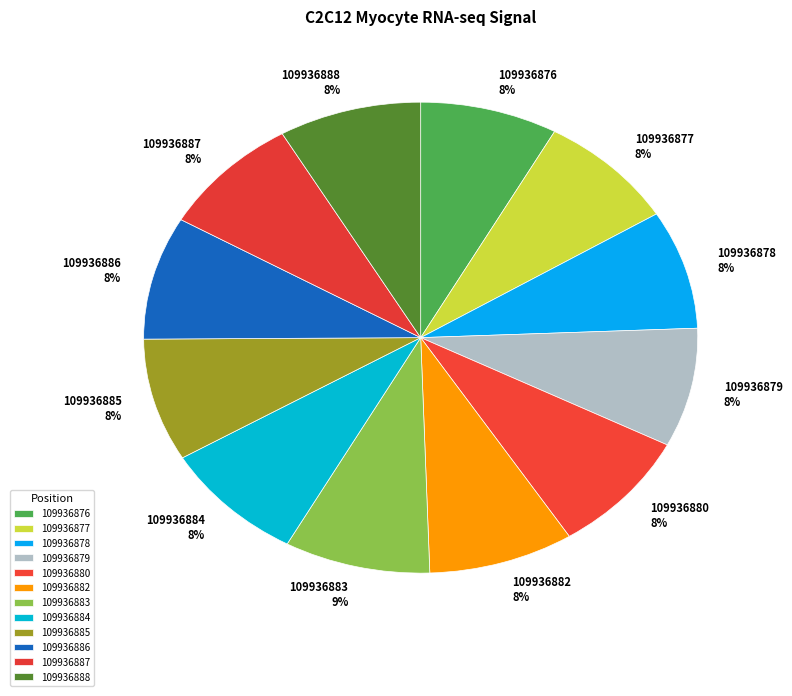

How many segments does this pie chart have?

12